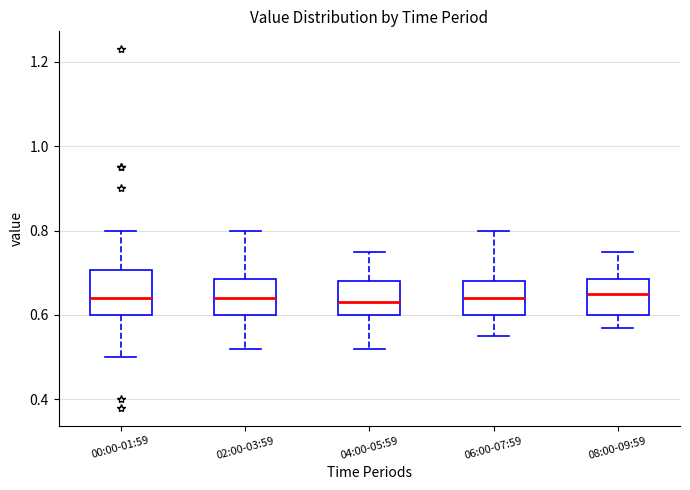

Reading left to right, transcribe this box plot: for each box, give where its median line is, the range the box spans, and where its two whiskers end, as read against the y-axis. The values are not printed on the chart, so give them approximately, as read against the axis.

00:00-01:59: median 0.64, box 0.60 to 0.70, whiskers 0.50 to 0.80
02:00-03:59: median 0.64, box 0.60 to 0.68, whiskers 0.52 to 0.80
04:00-05:59: median 0.64, box 0.60 to 0.68, whiskers 0.52 to 0.76
06:00-07:59: median 0.64, box 0.60 to 0.68, whiskers 0.56 to 0.80
08:00-09:59: median 0.66, box 0.60 to 0.68, whiskers 0.58 to 0.76